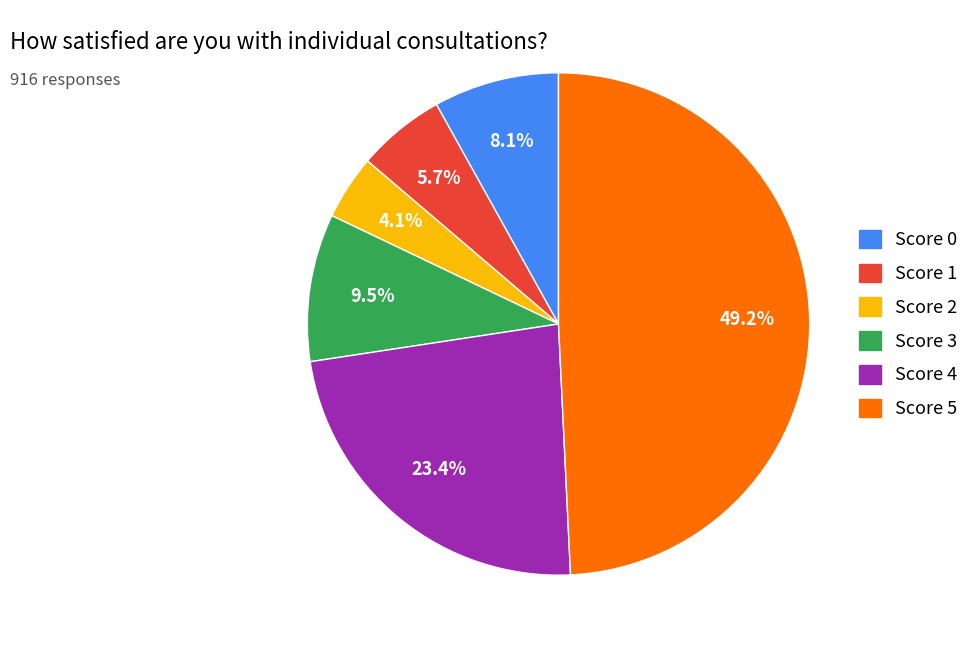

Is there any slice that represents more than half of the pie?

No